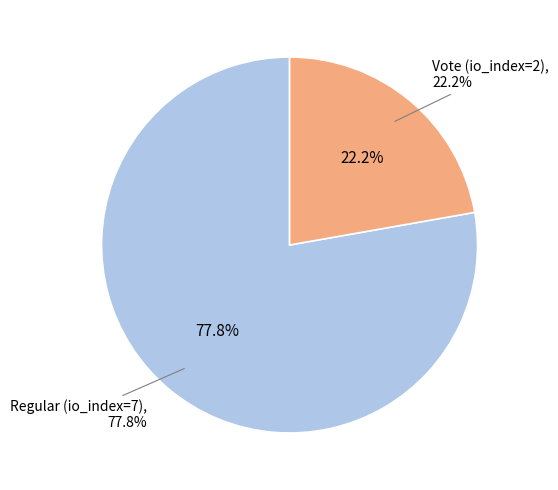

Which category accounts for the majority?

Regular (io_index=7)